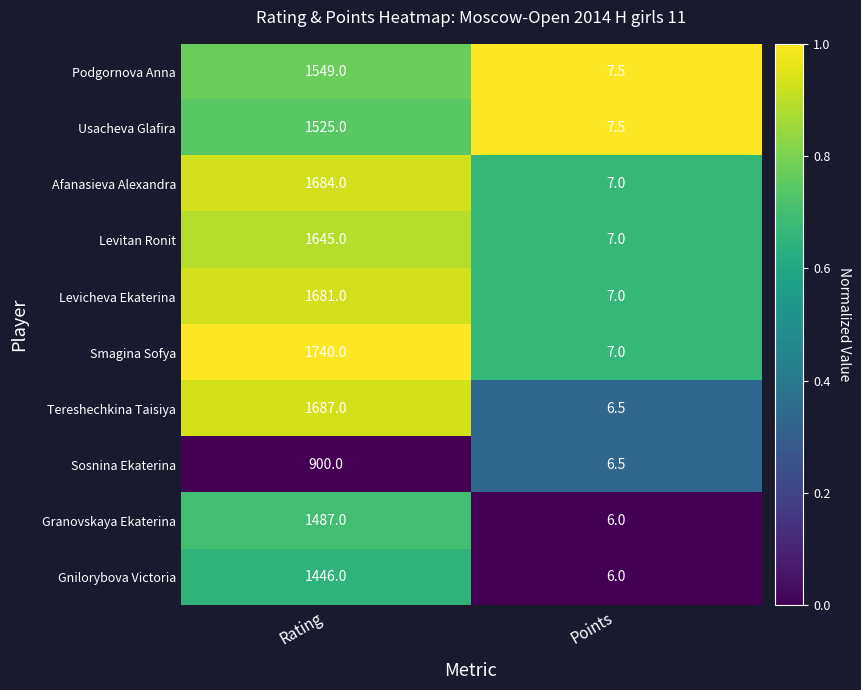

How many data points does each series have?

2